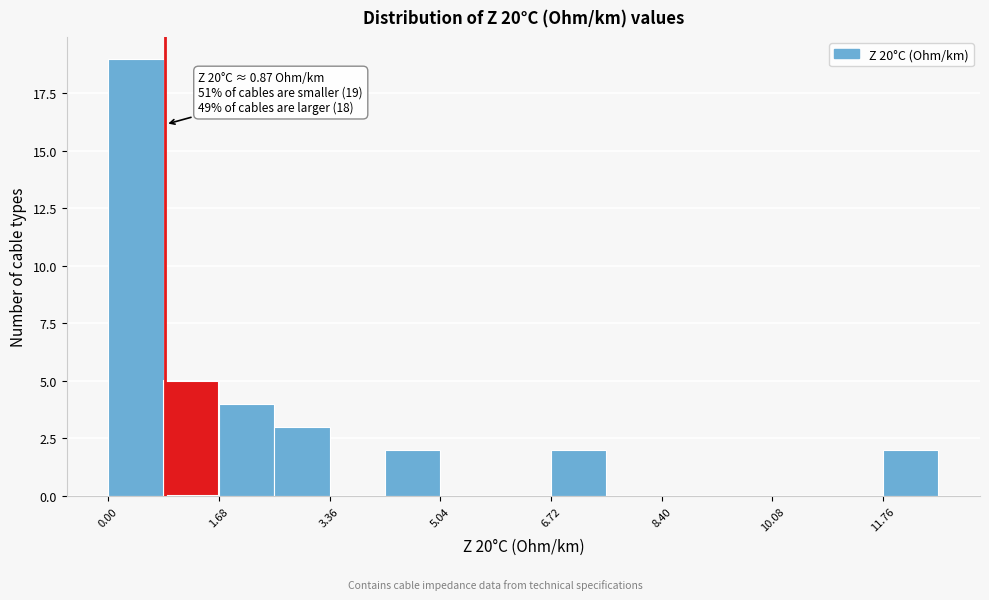

Over which range of the x-axis is the bar tallest?

0.0 to 0.8